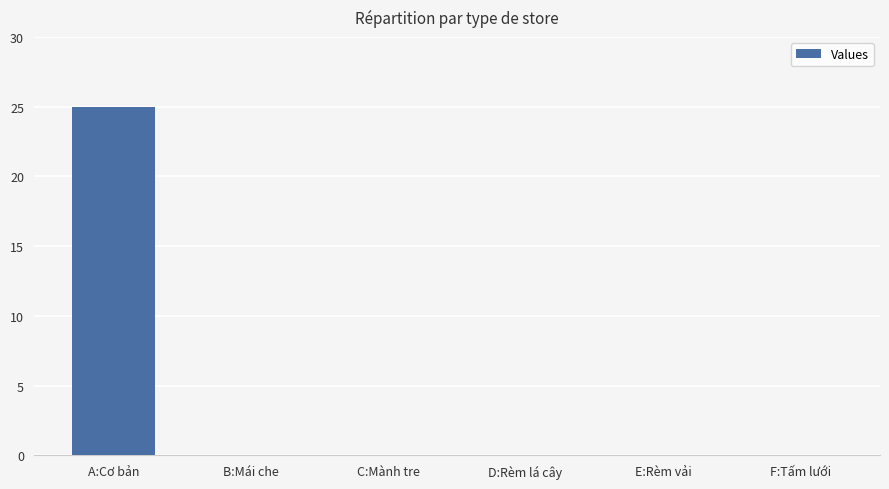

What is the change in value from A:Cơ bản to F:Tấm lưới?

-25